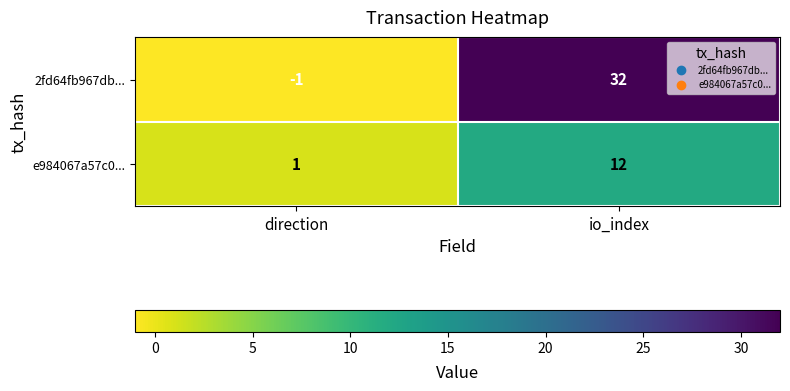

What is the difference between the e984067a57c0... values at io_index and direction?

11